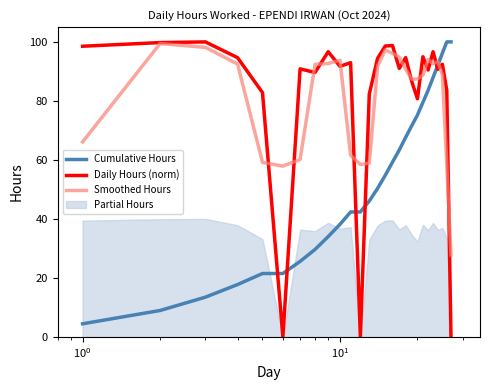

After their last crossing, which series has the higher values: Cumulative Hours or Daily Hours (norm)?

Cumulative Hours